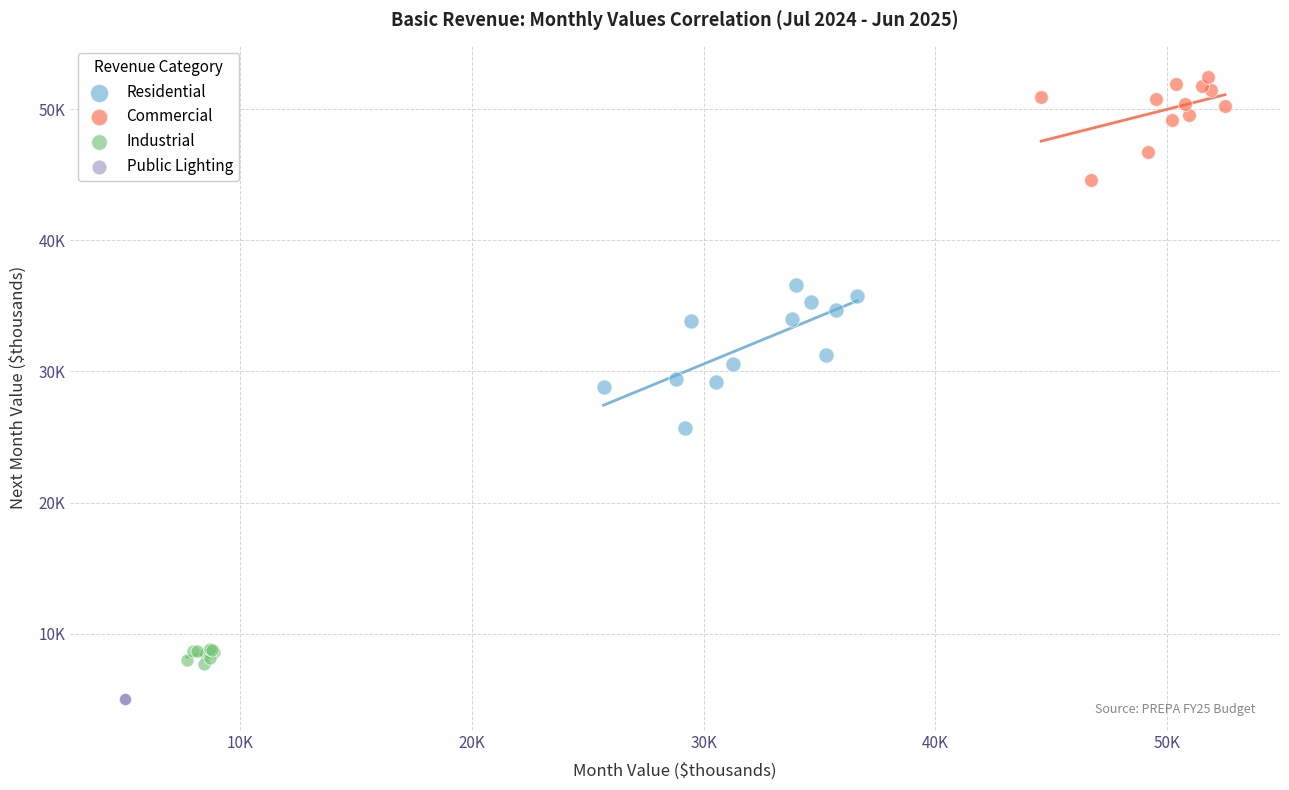

What are all the series names shown in the legend?

Residential, Commercial, Industrial, Public Lighting